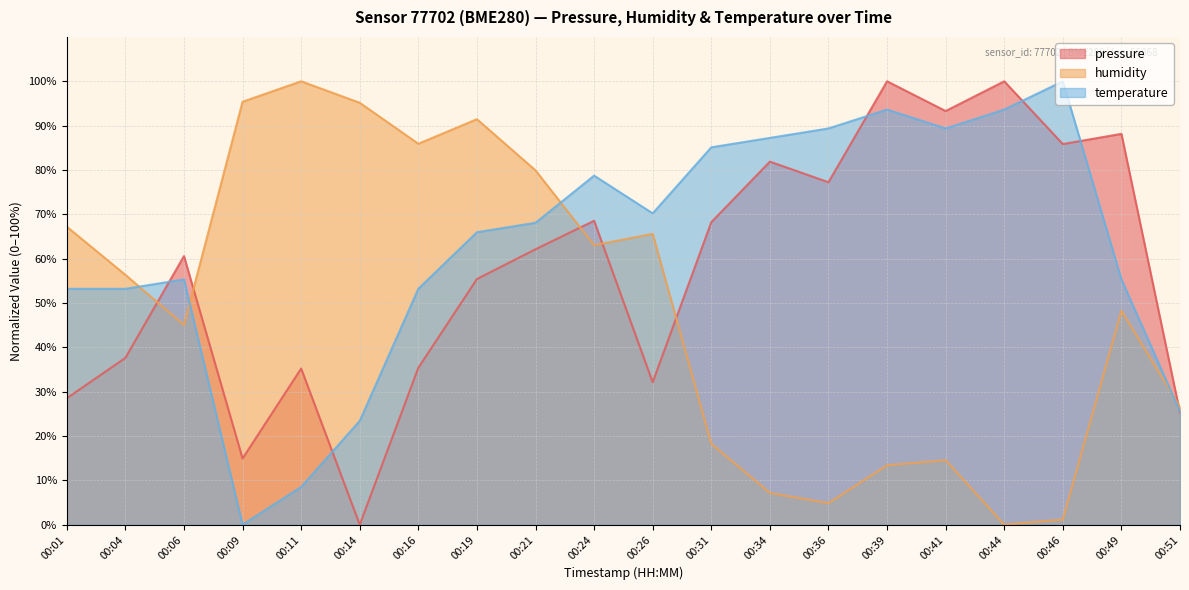

The pressure series shows 163.6 at 00:44. True or false?

False